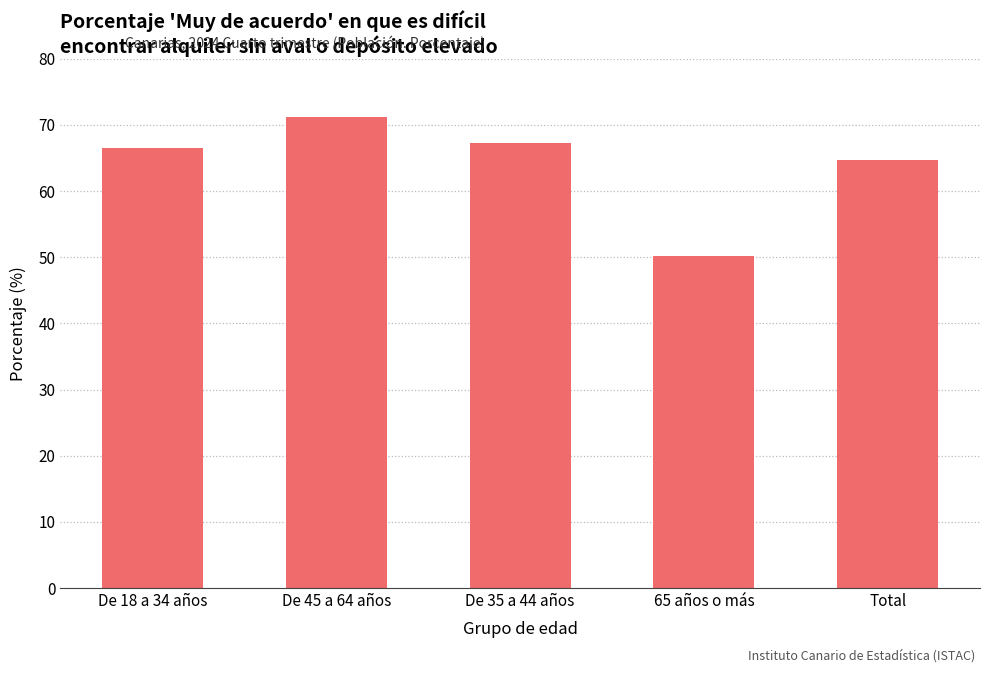

What is the label of the 5th bar from the right?

De 18 a 34 años